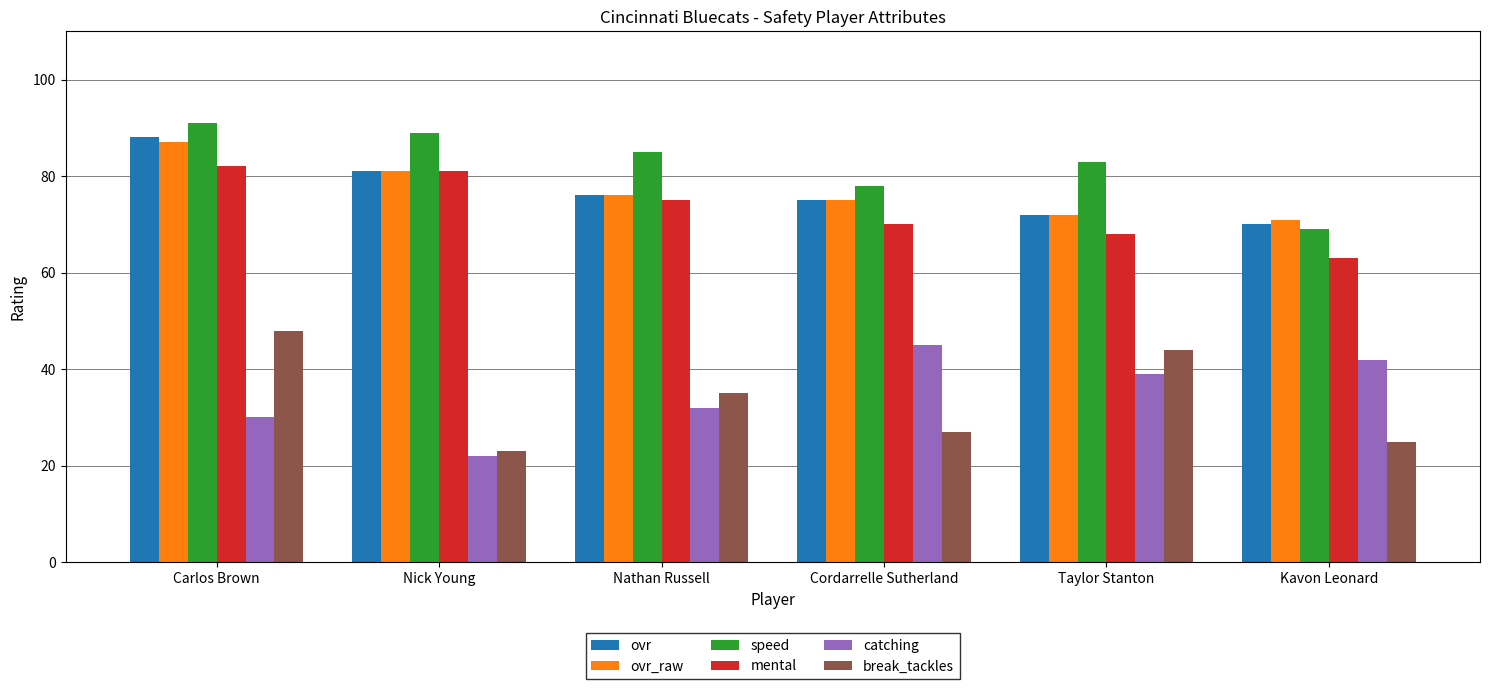

At which label is ovr closest to 79?

Nick Young